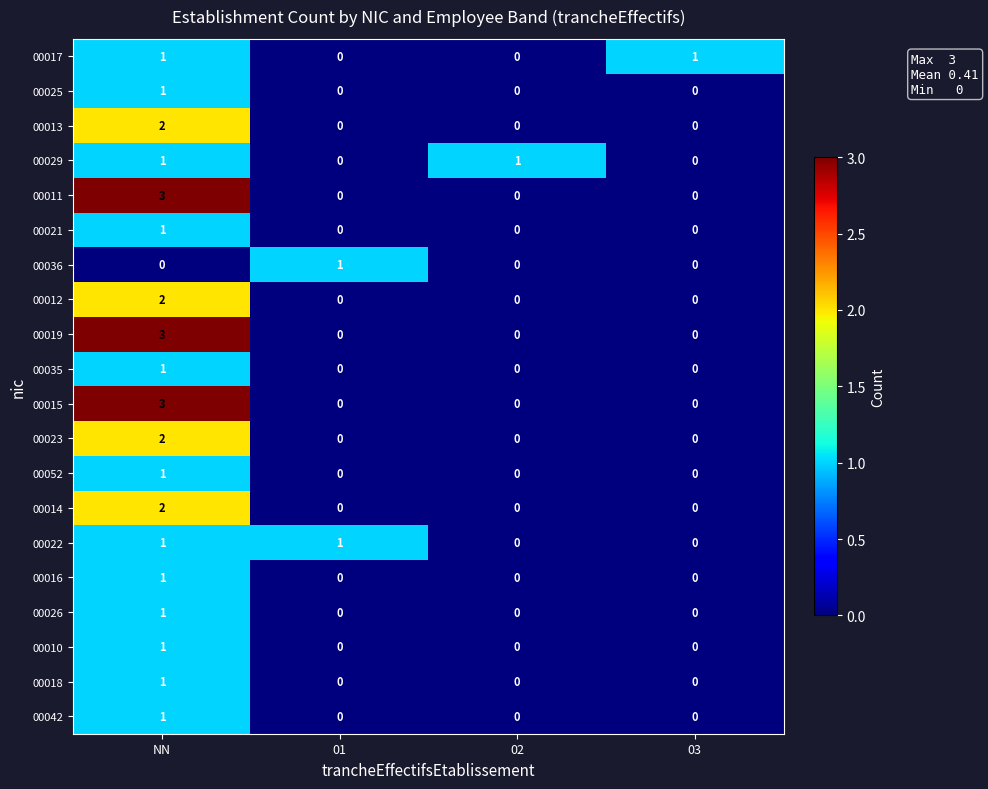

What is the difference between the 00015 values at 01 and NN?

3